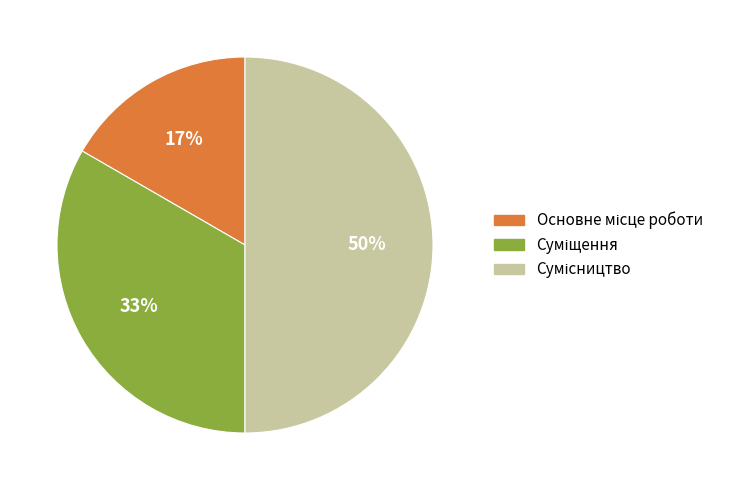

How many segments does this pie chart have?

3